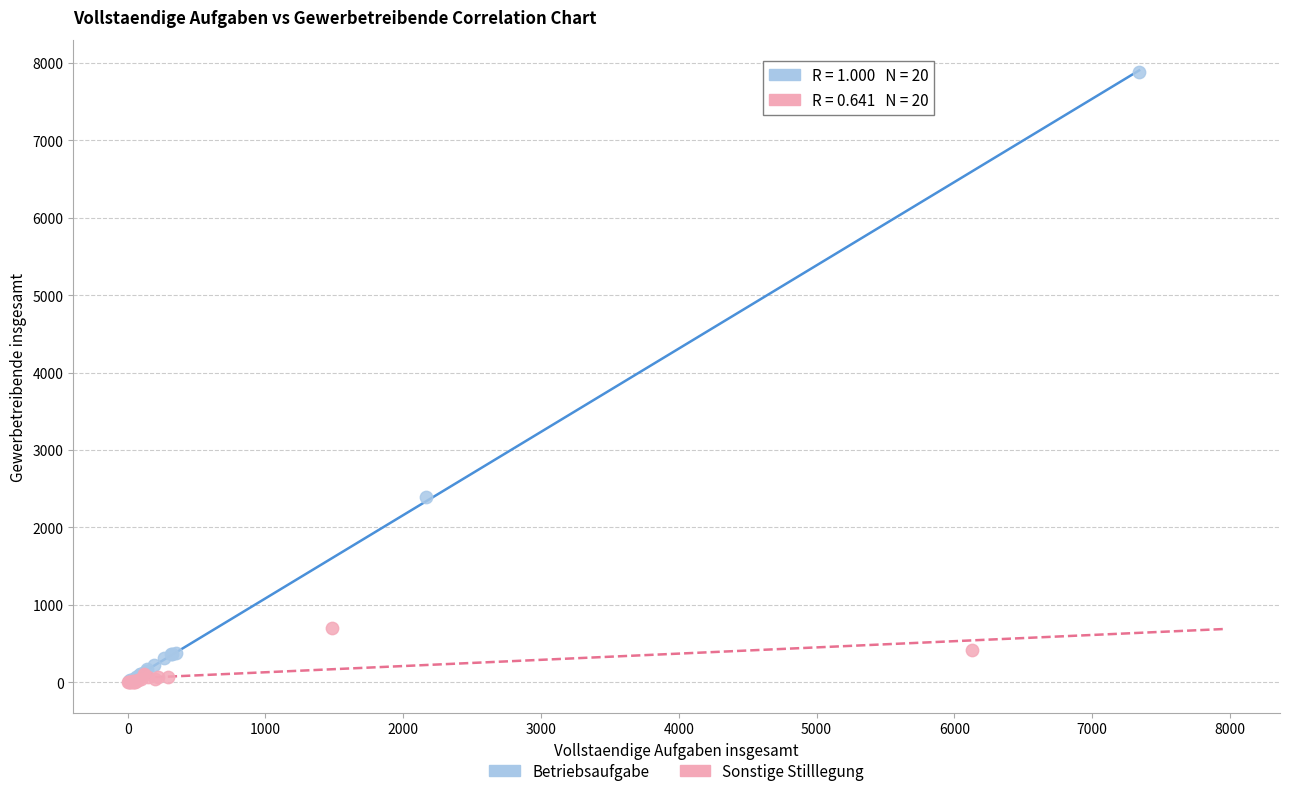

Which series reaches the maximum Y coordinate?

Betriebsaufgabe